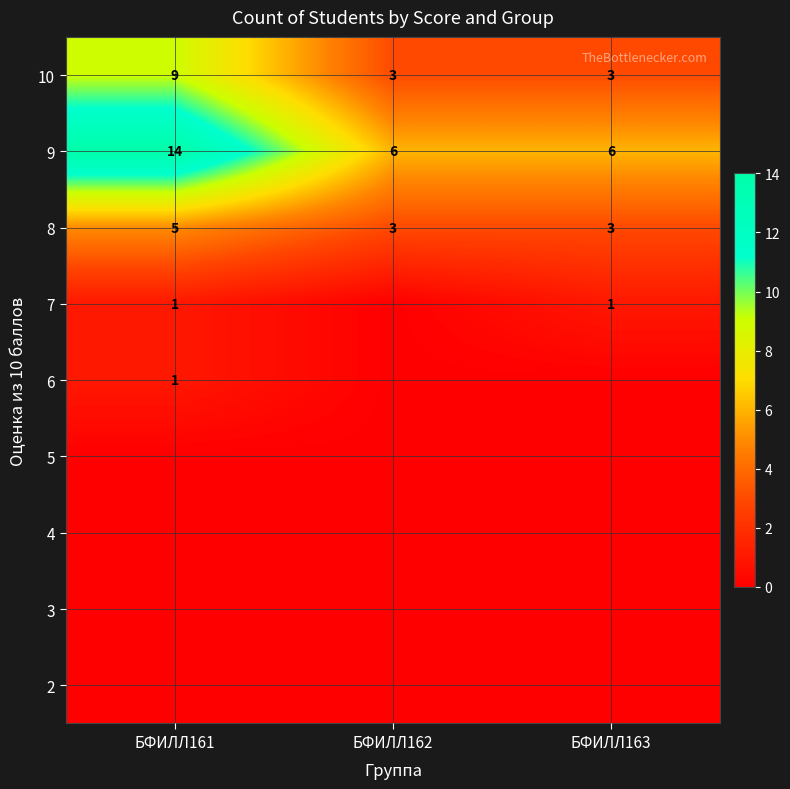

Is the value of 10 at БФИЛЛ161 greater than the value of 7 at БФИЛЛ161?

Yes